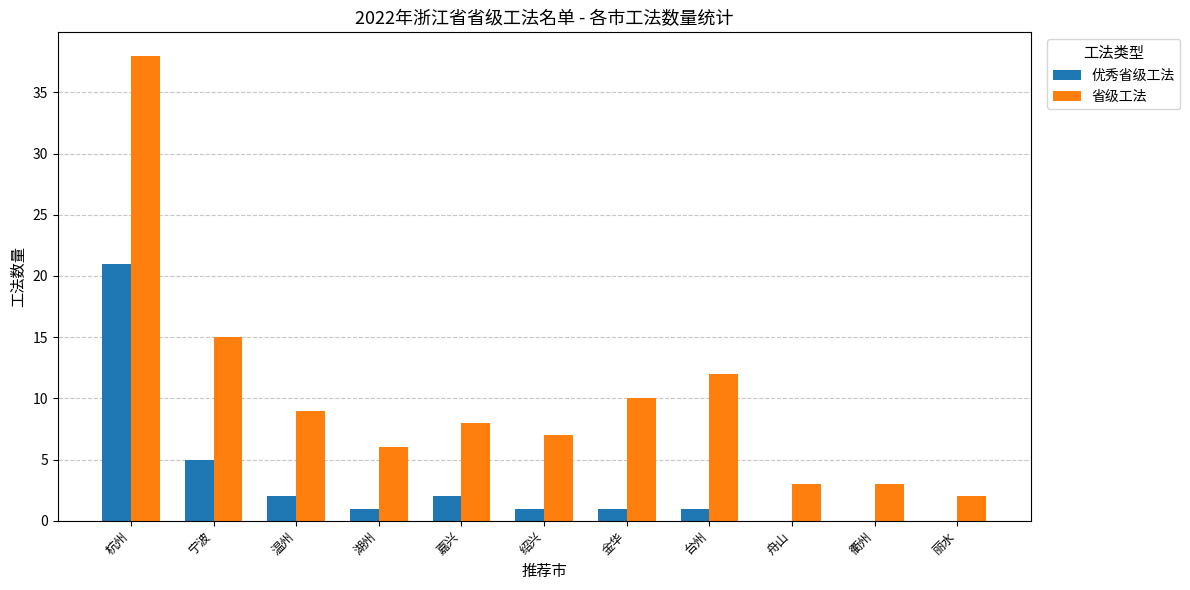

At which category is the sum across all series the highest?

杭州